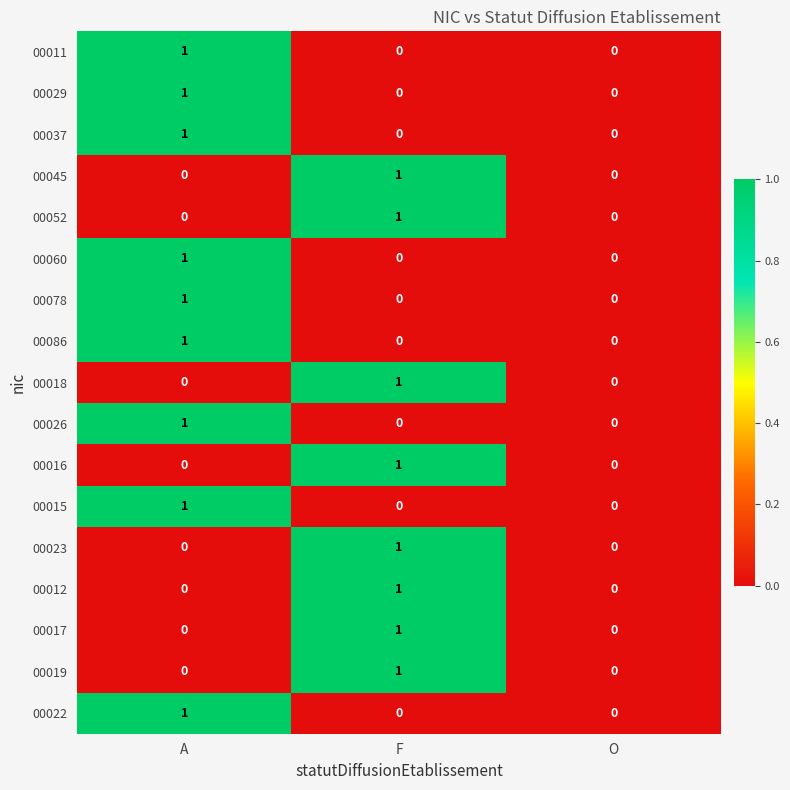

At which label does 00017 reach its peak?

F